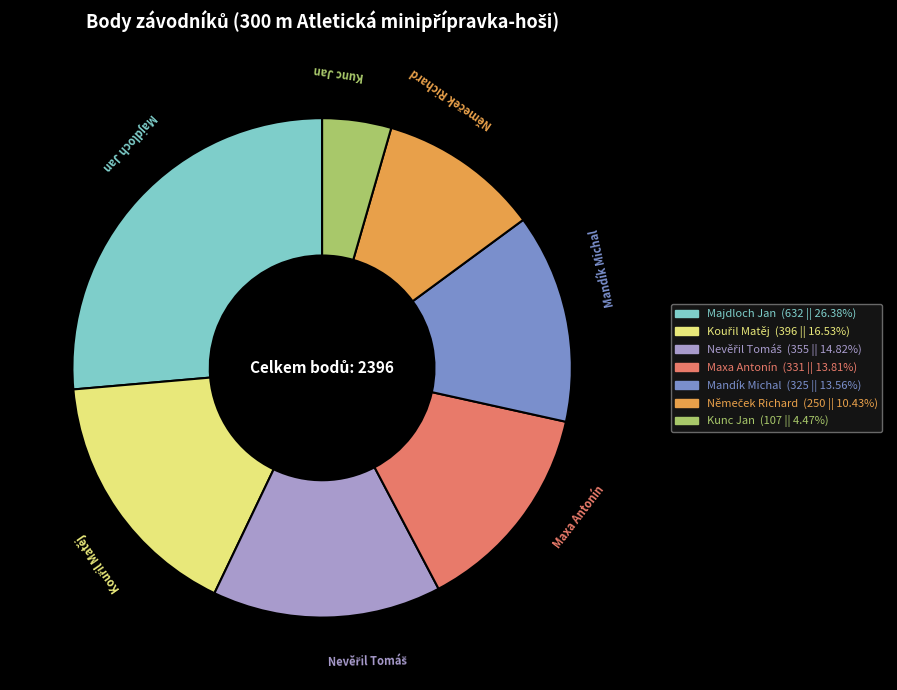

Which category has the smallest portion of the pie?

Kunc Jan